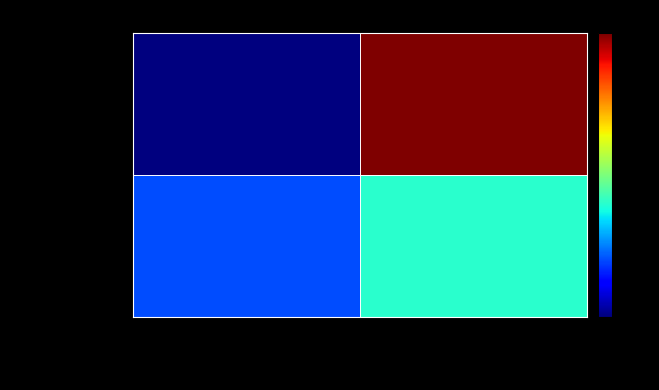

What is the smallest value displayed?

-1